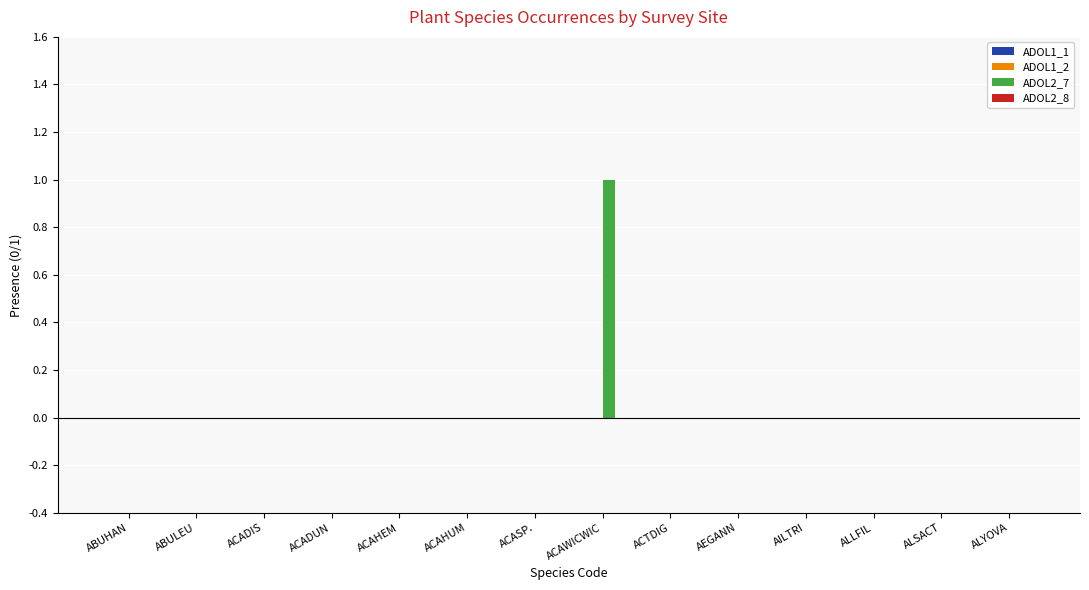

True or false: the data shows 0 at AILTRI.

True